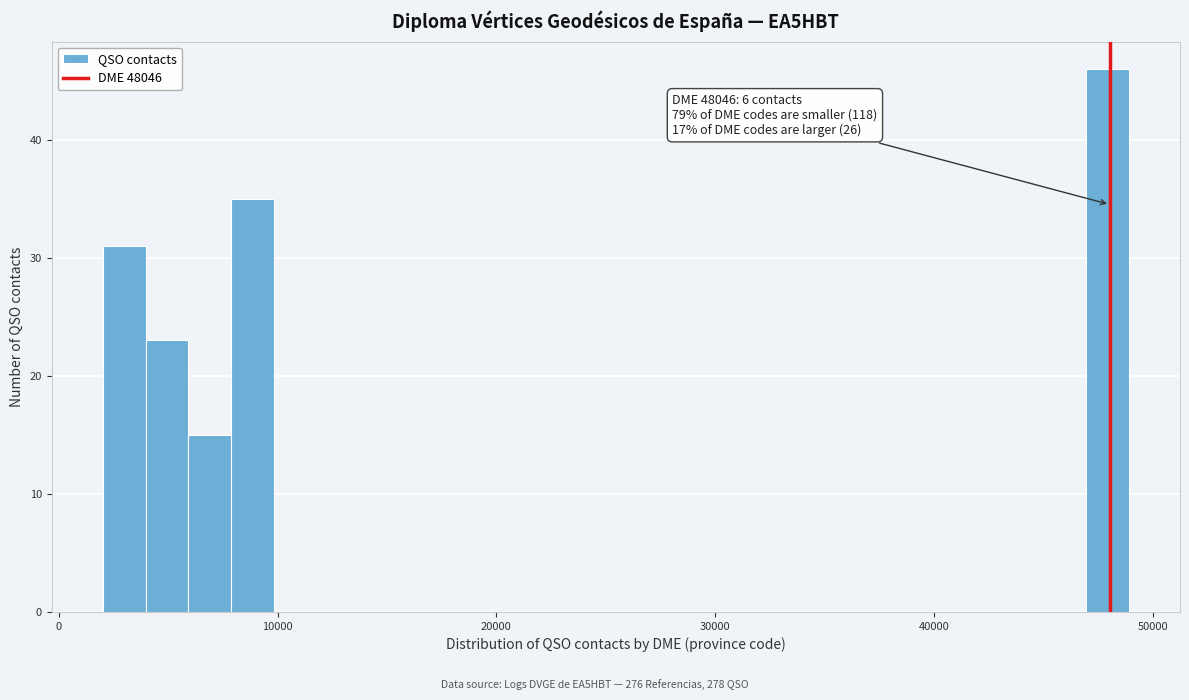

Read against the x-axis, roughly where is the centre of the tallest bar?

48000